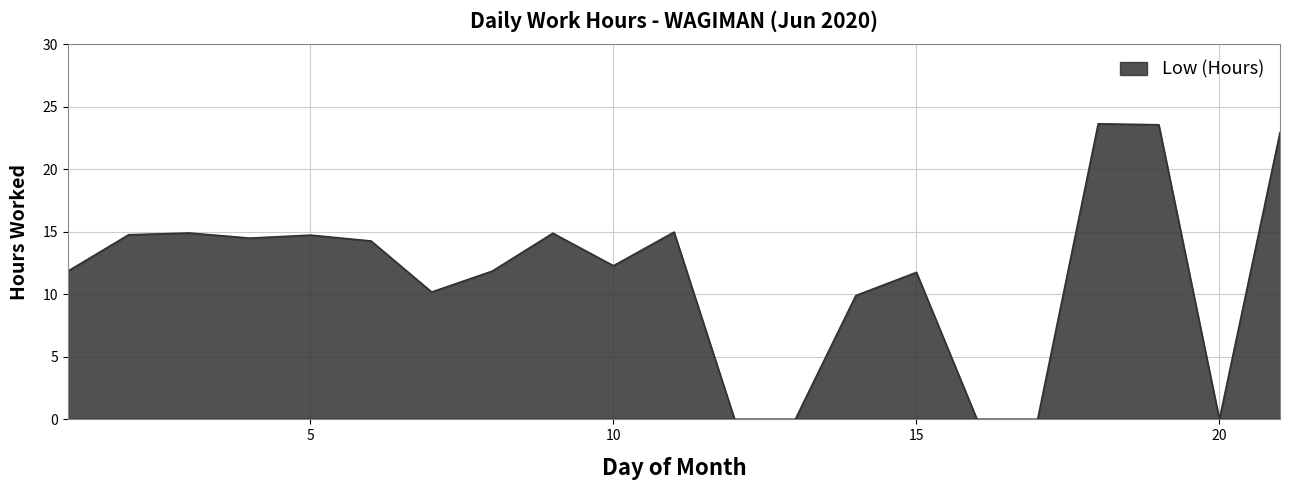

What is the difference between the maximum and minimum values?

23.6